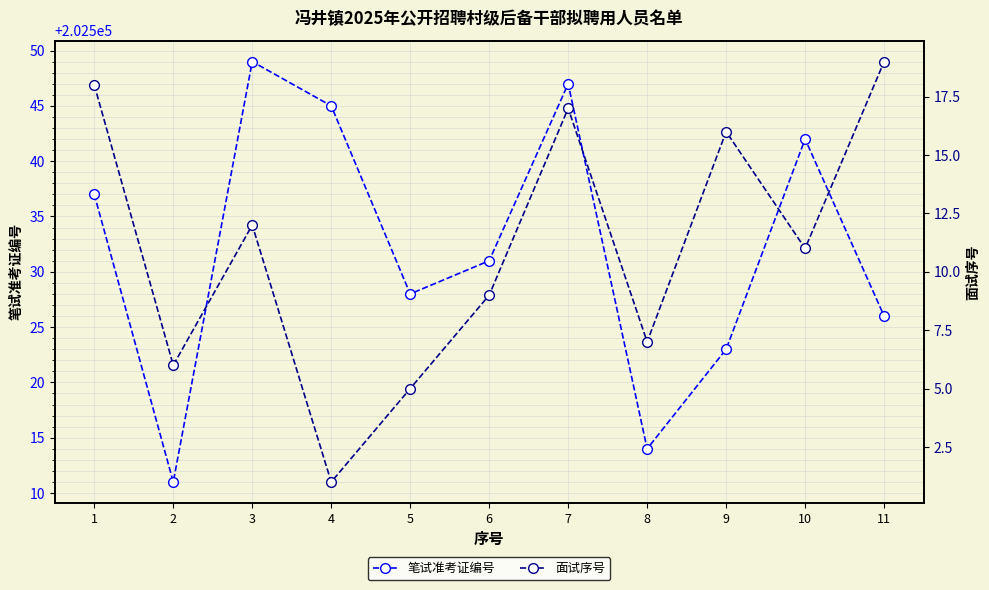

How many distinct data groups are displayed?

2